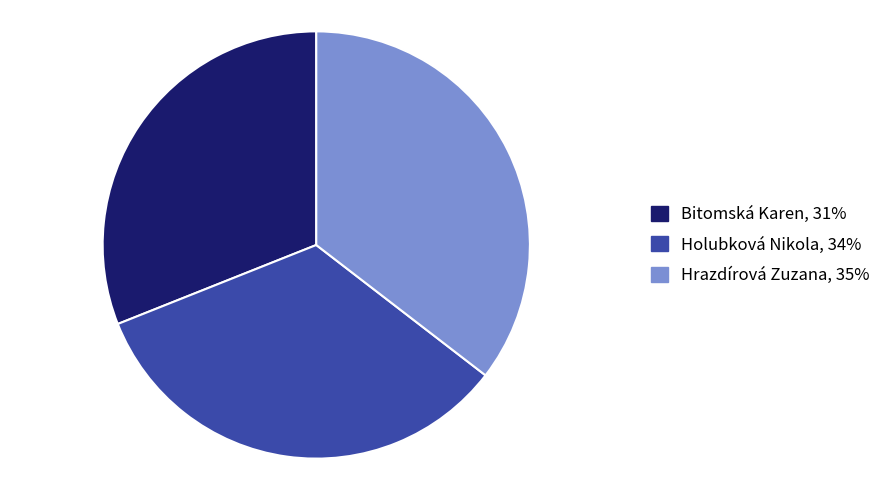

Count the number of slices in the pie.

3